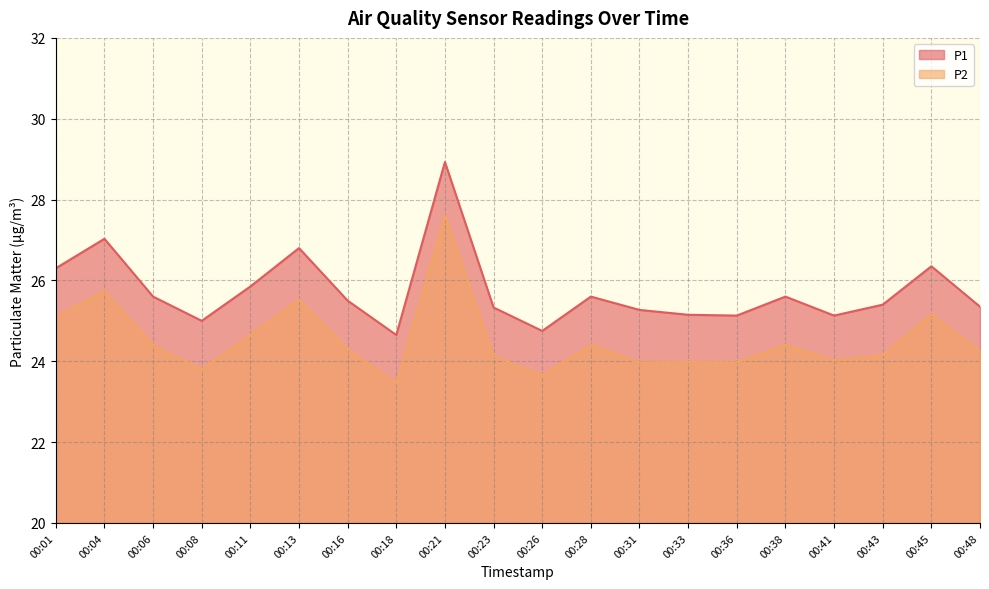

How many interior local peaks does the P1 series have?

6